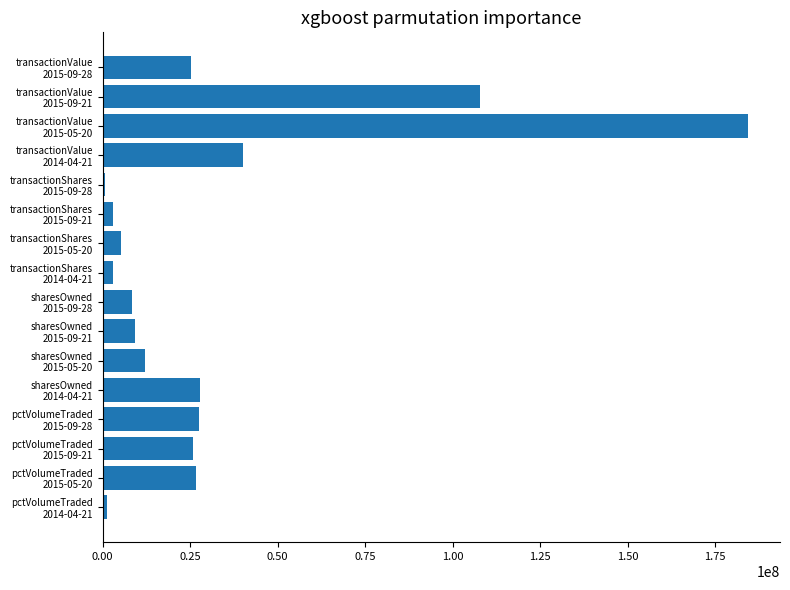

What is the maximum value shown in the chart?

184342766